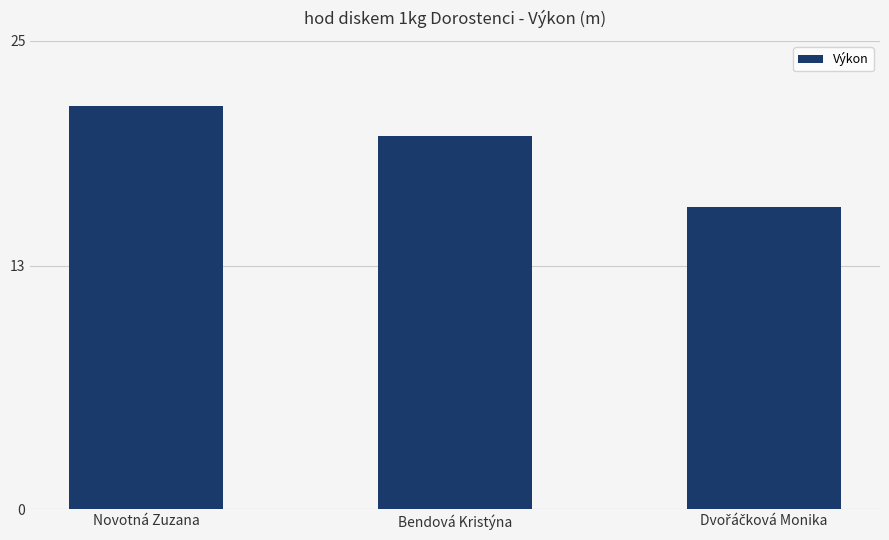

Which category has the highest value across all series?

Novotná Zuzana